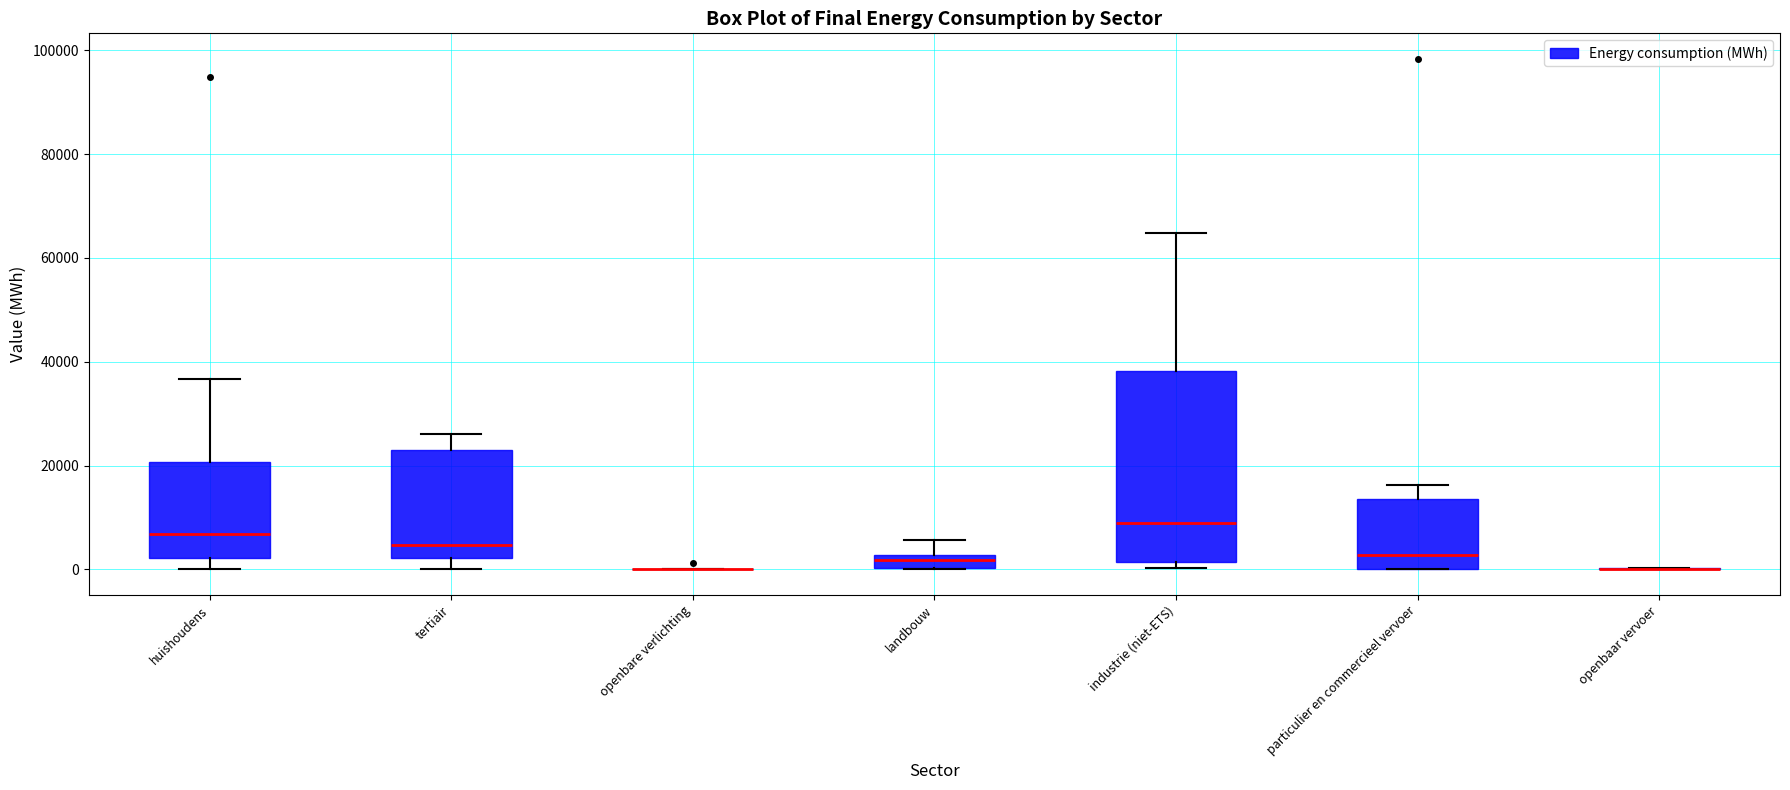

Which box is the tallest, from its lower edge to its upper edge?

industrie (niet-ETS)